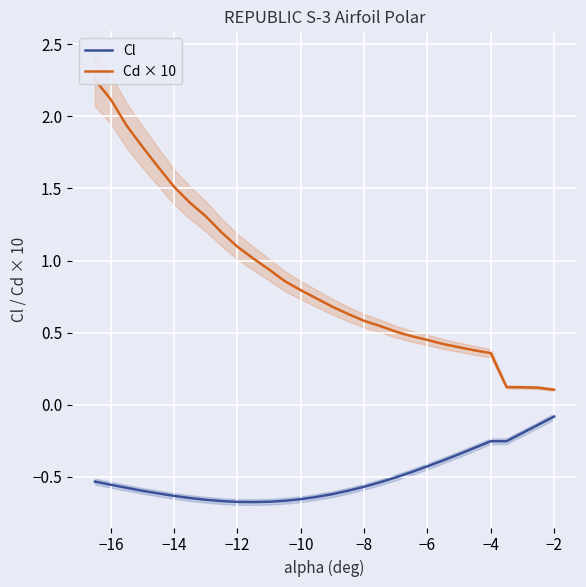

The Cl series shows -0.9 at −8. True or false?

False